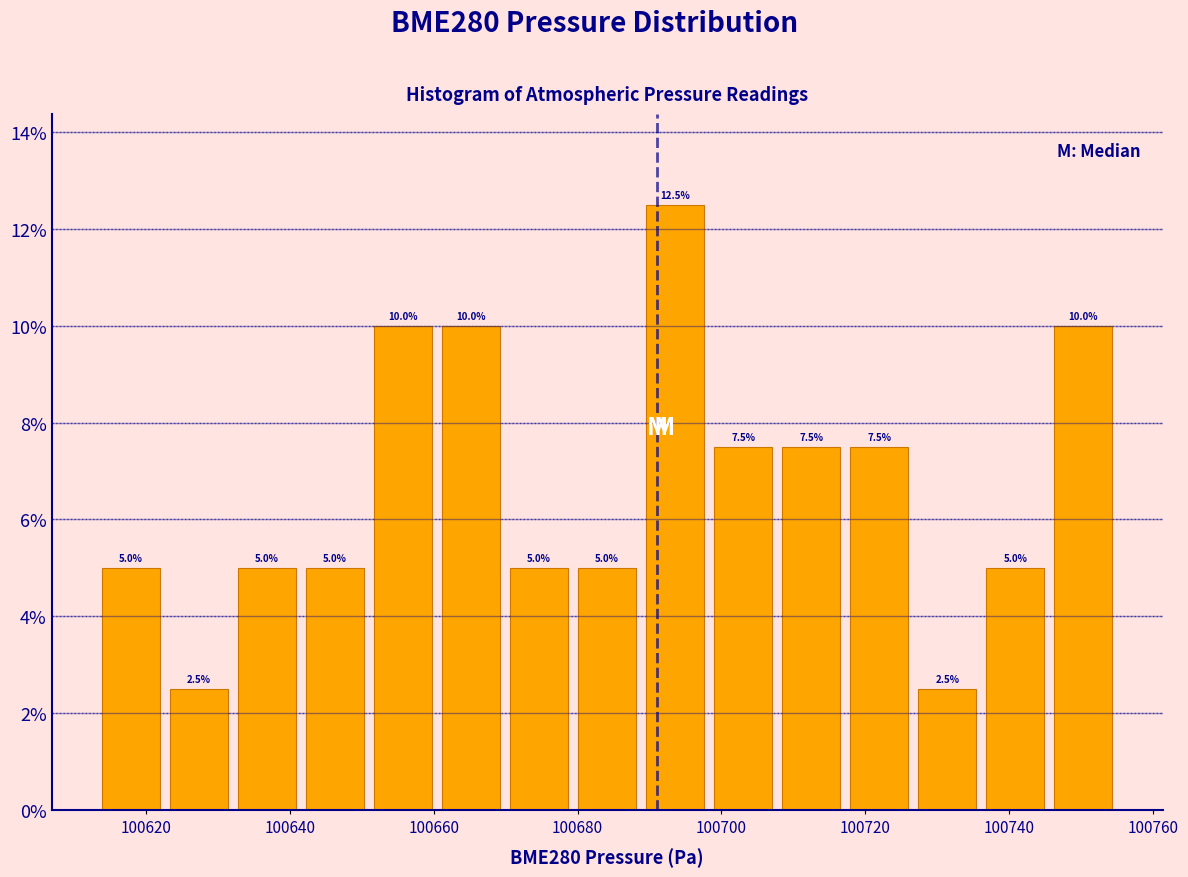

Reading left to right, transcribe this chart: for each bar, give the range it covers on the x-axis and its height. The bar edges are not printed on the chart, so give them approximately, as read against the axis.

100614 to 100622: 5.0
100622 to 100632: 2.5
100632 to 100642: 5.0
100642 to 100652: 5.0
100652 to 100660: 10.0
100660 to 100670: 10.0
100670 to 100680: 5.0
100680 to 100688: 5.0
100688 to 100698: 12.5
100698 to 100708: 7.5
100708 to 100718: 7.5
100718 to 100726: 7.5
100726 to 100736: 2.5
100736 to 100746: 5.0
100746 to 100756: 10.0